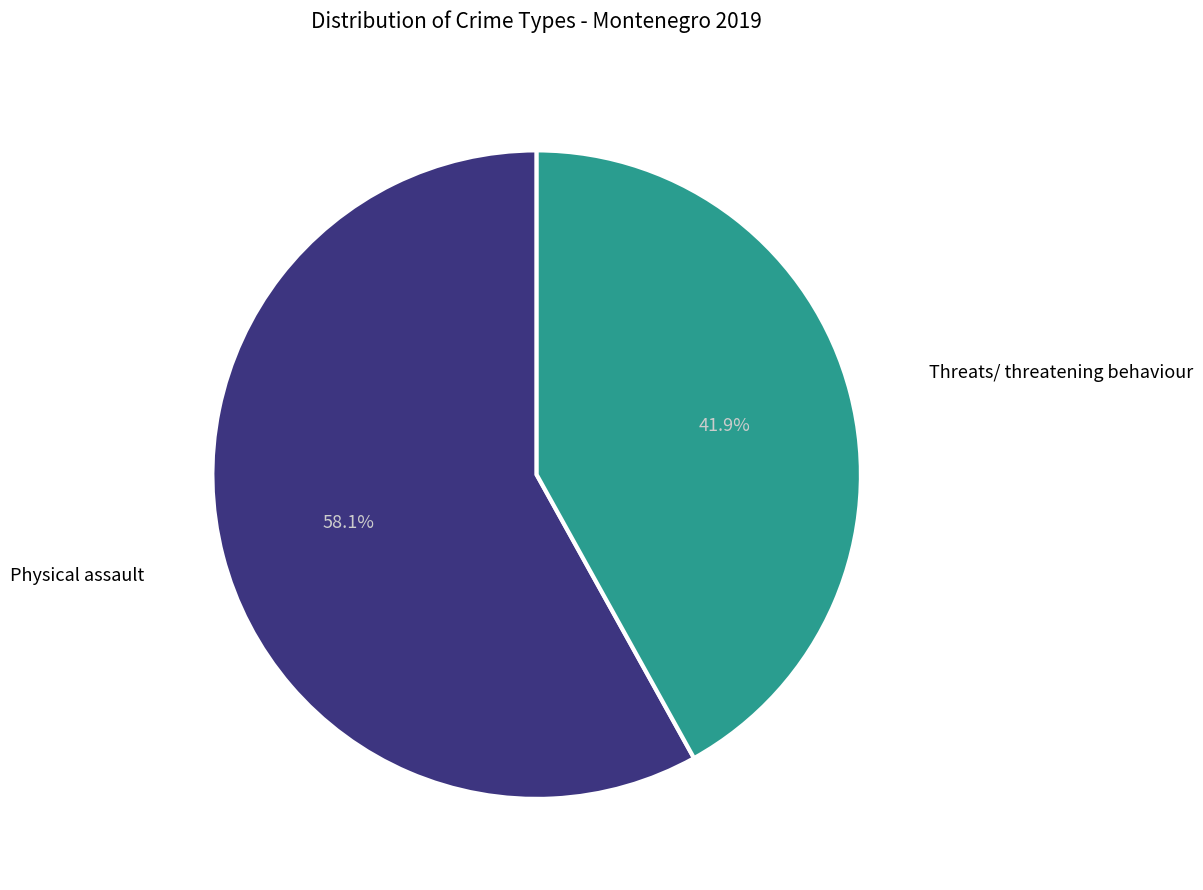

How many segments does this pie chart have?

2